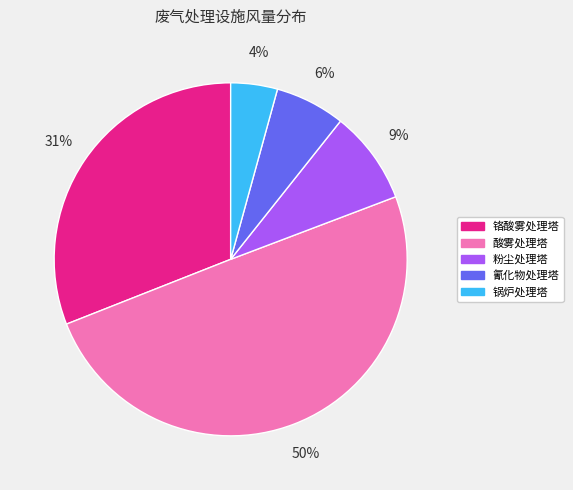

To the nearest percent, what is the difference between the largest and smallest slice percentages?

46%